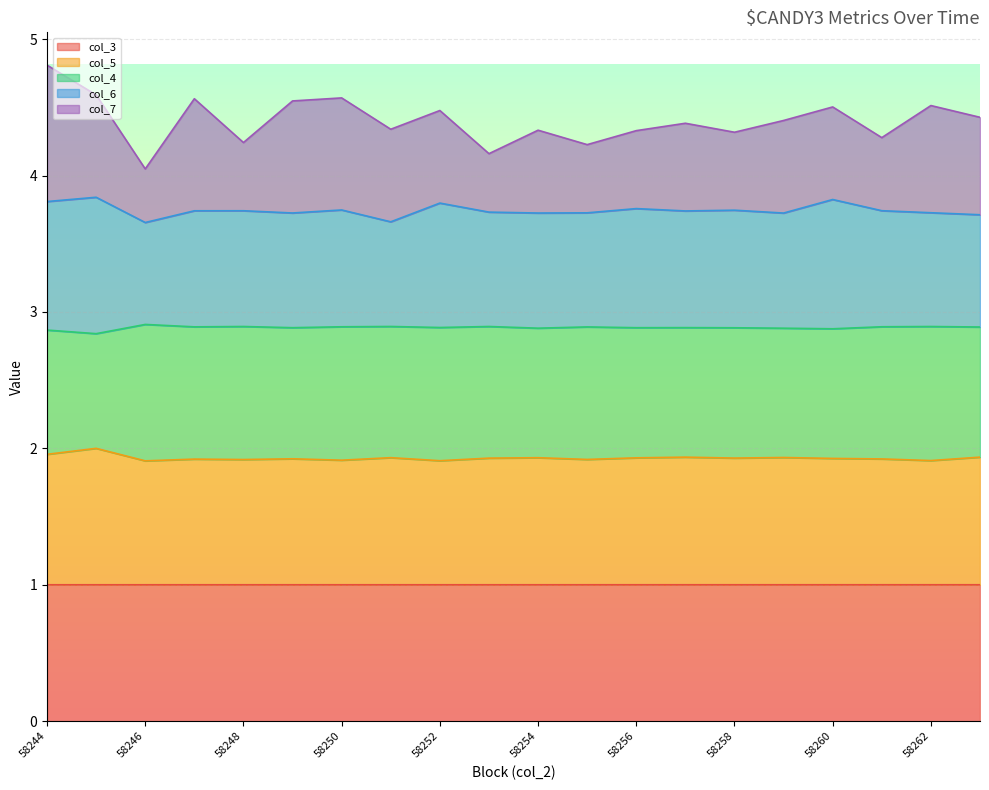

What is the sum of all col_3 values?

20.0